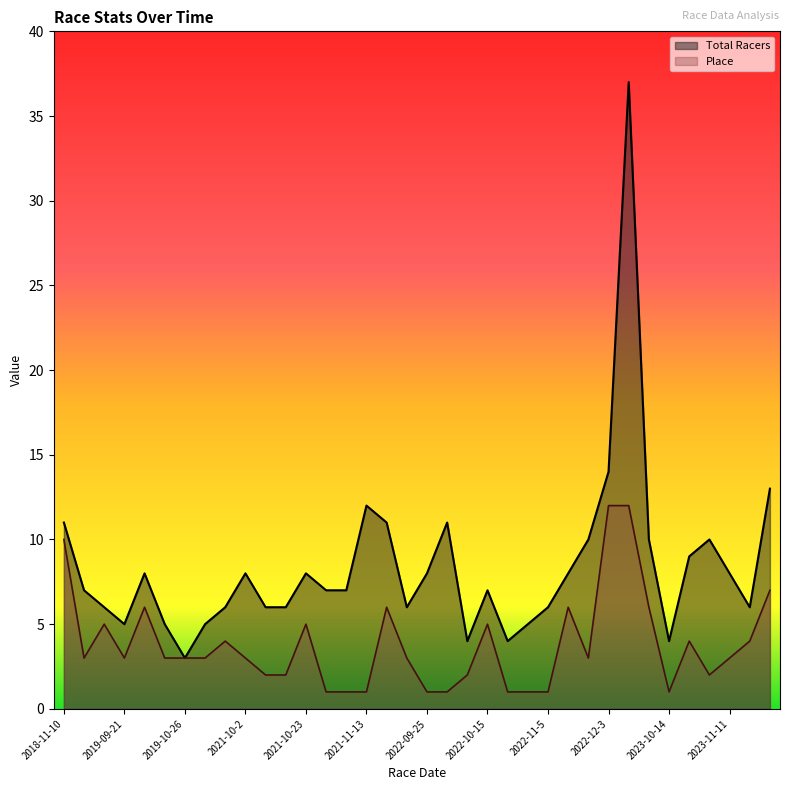

Does the chart display data point markers on the line(s)?

No